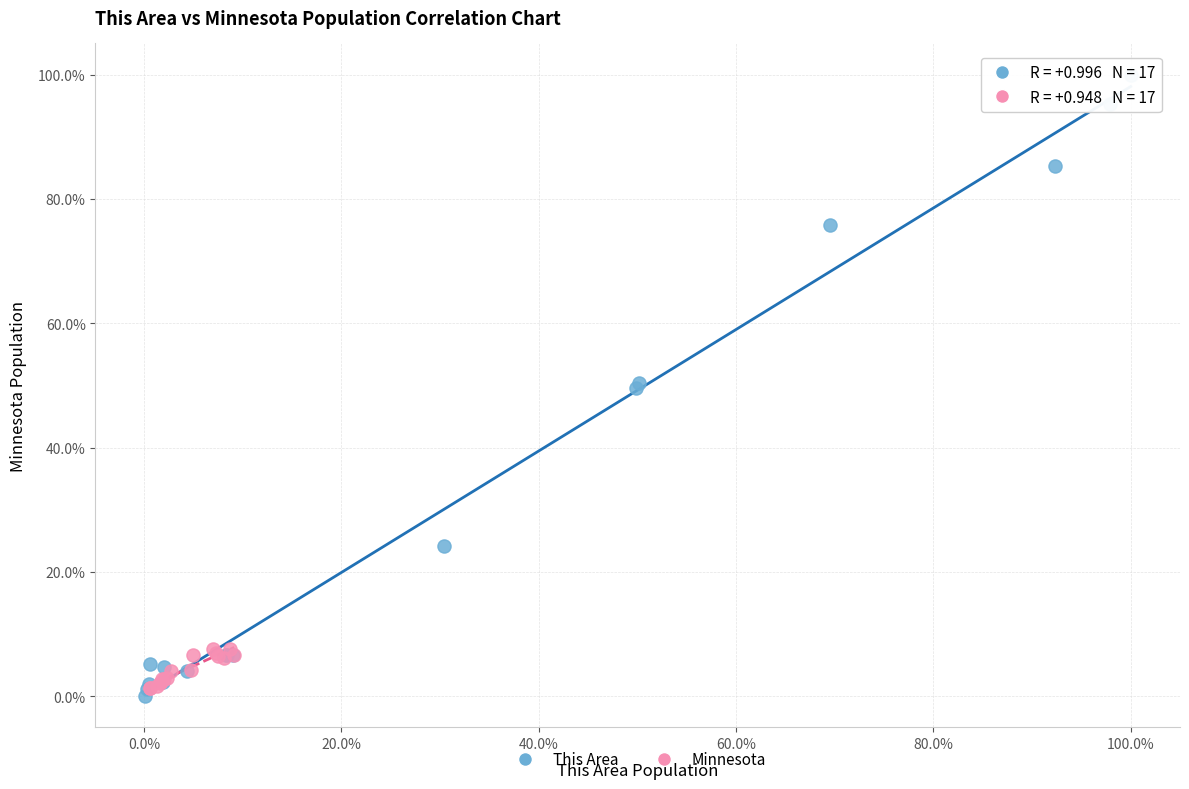

Which series has the widest spread of Y values?

This Area